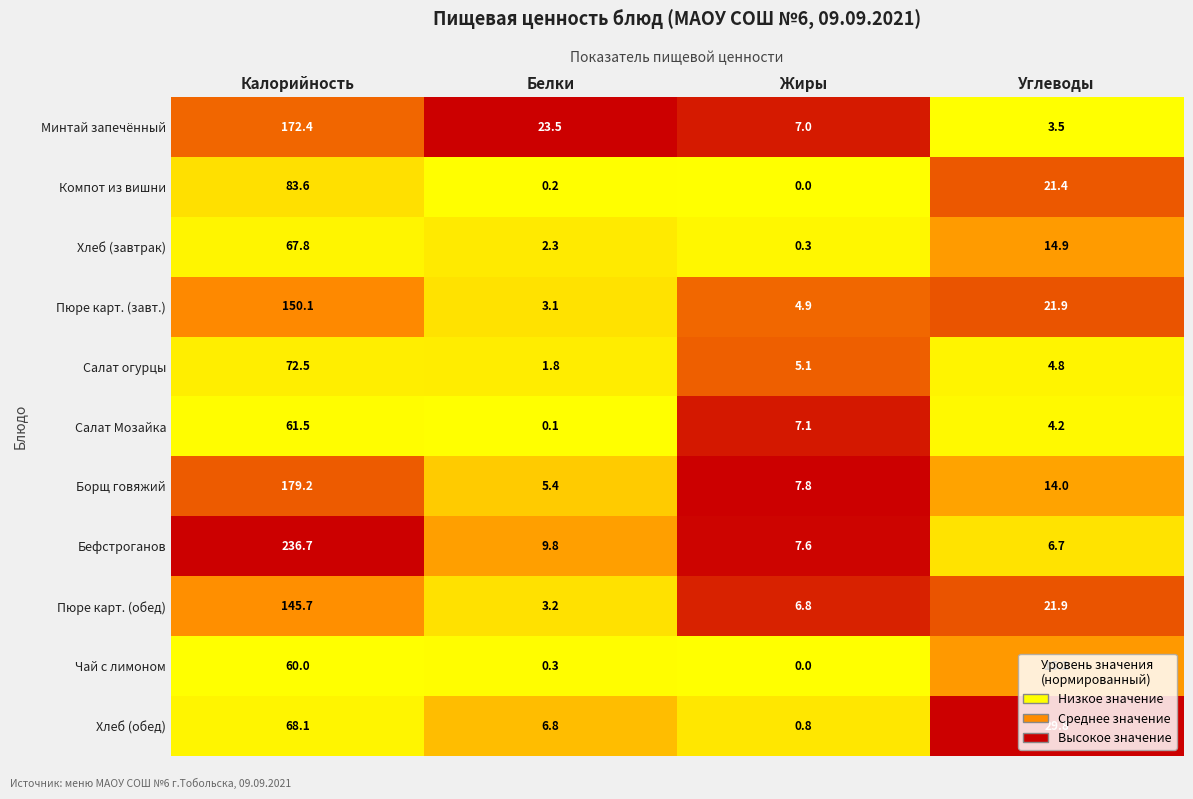

At which label does Компот из вишни first exceed 21?

Калорийность